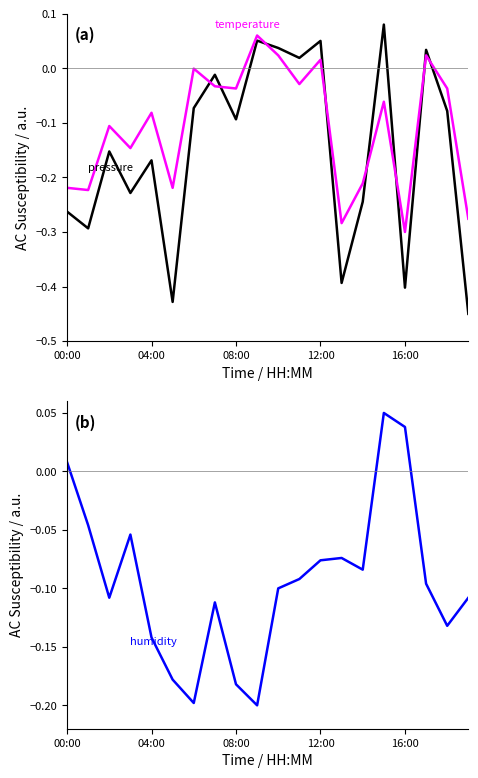

List the series in order of their peak value, highest first.

pressure, temperature, humidity